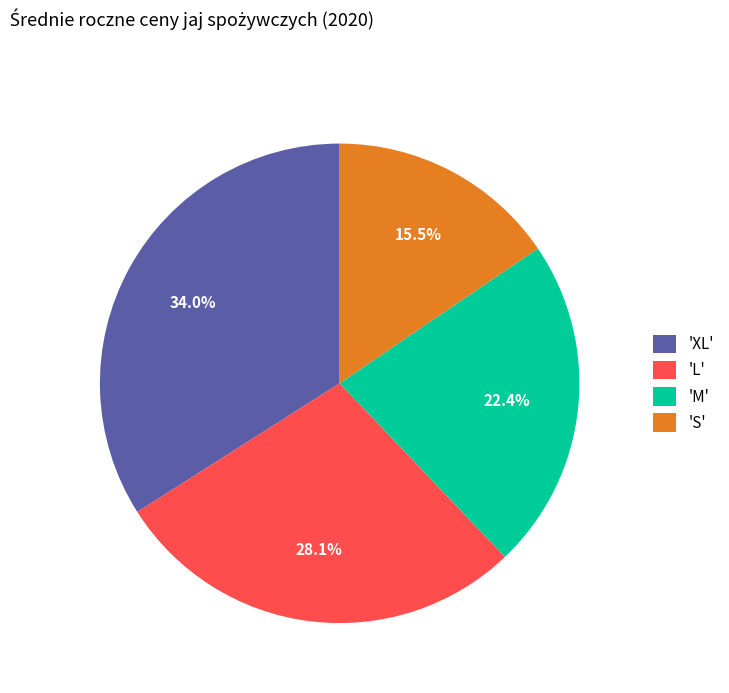

What is the smallest slice in the pie chart?

'S'